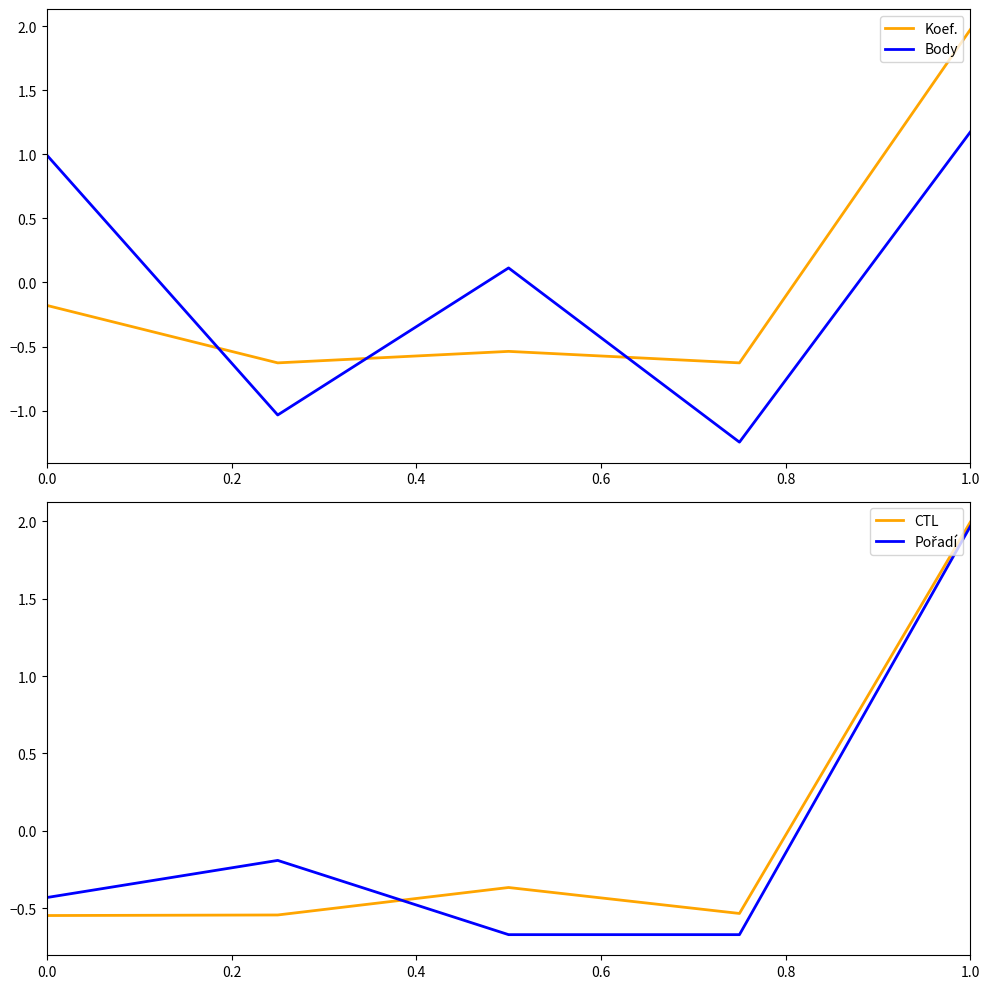

True or false: Pořadí has more than 2 points higher than both neighbors.

False